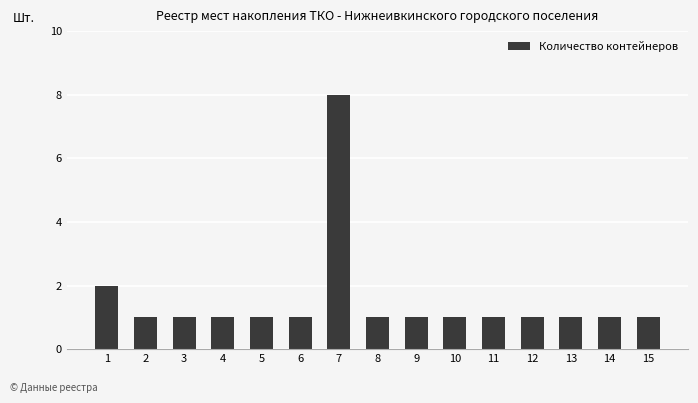

Reading left to right, what are all the values shown in this chart?

1=2	2=1	3=1	4=1	5=1	6=1	7=8	8=1	9=1	10=1	11=1	12=1	13=1	14=1	15=1